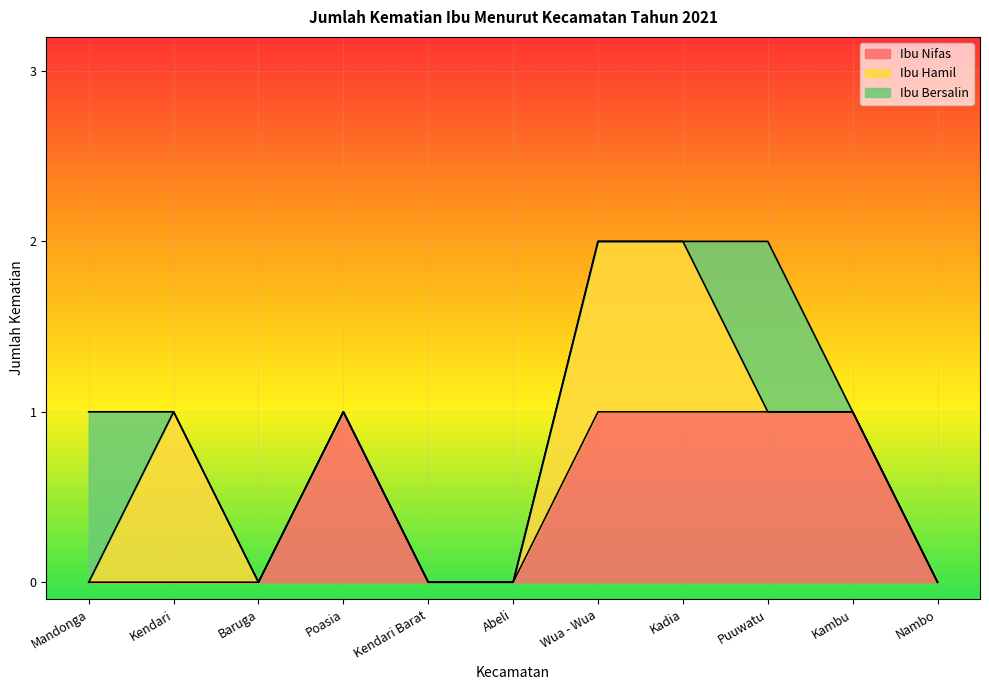

What is the spread (max minus min) of values at Mandonga?

1